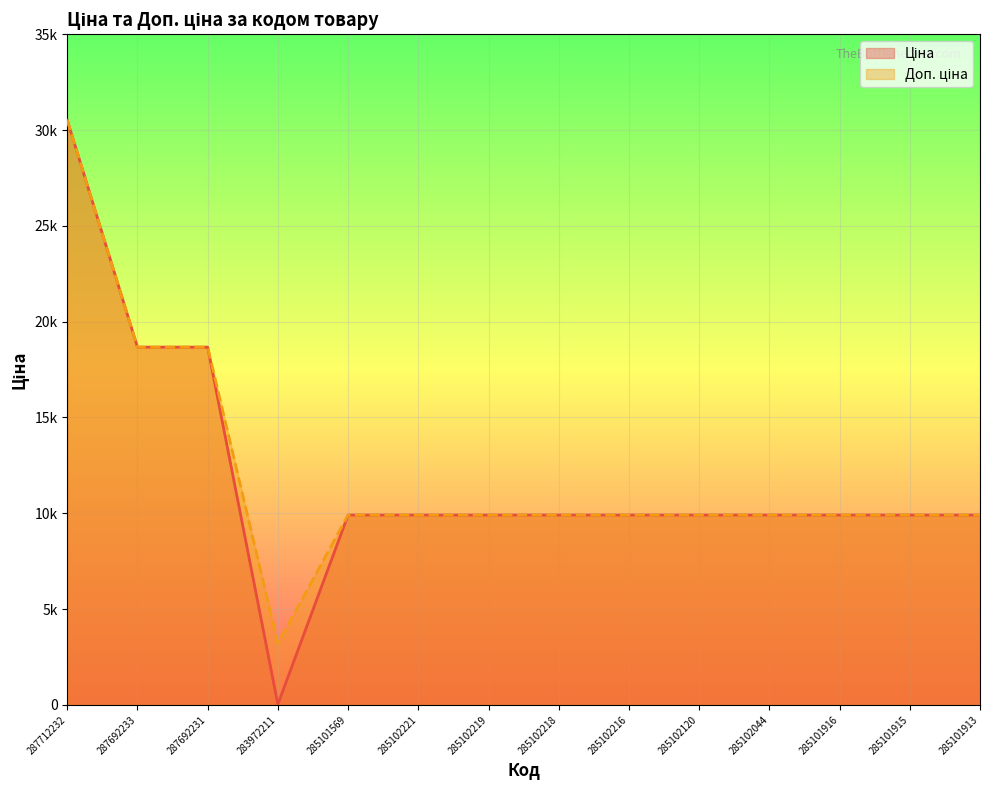

What is the label of the 7th point from the right?

285102218